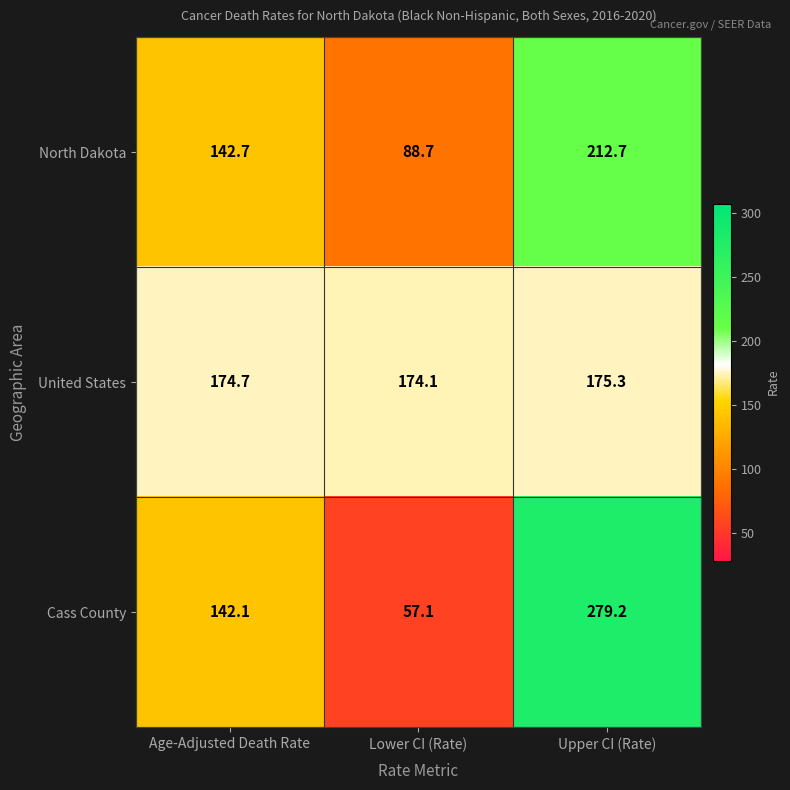

Reading left to right, list all the values displayed in this chart.

North Dakota: 142.7	88.7	212.7
United States: 174.7	174.1	175.3
Cass County: 142.1	57.1	279.2